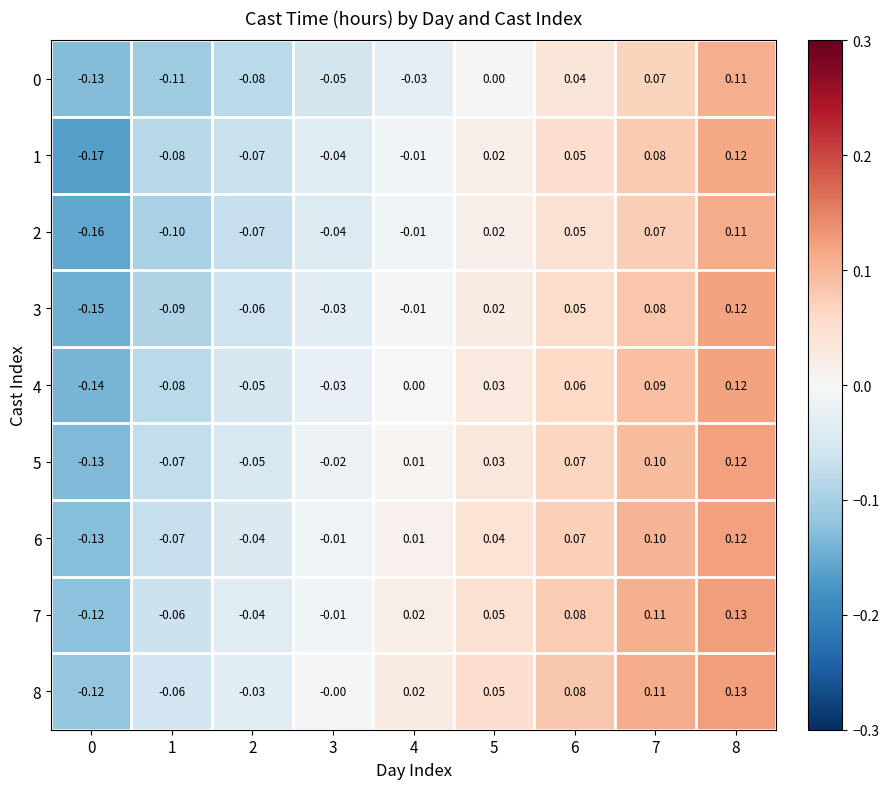

Is the value of 1 at 0 greater than the value of 2 at 1?

No